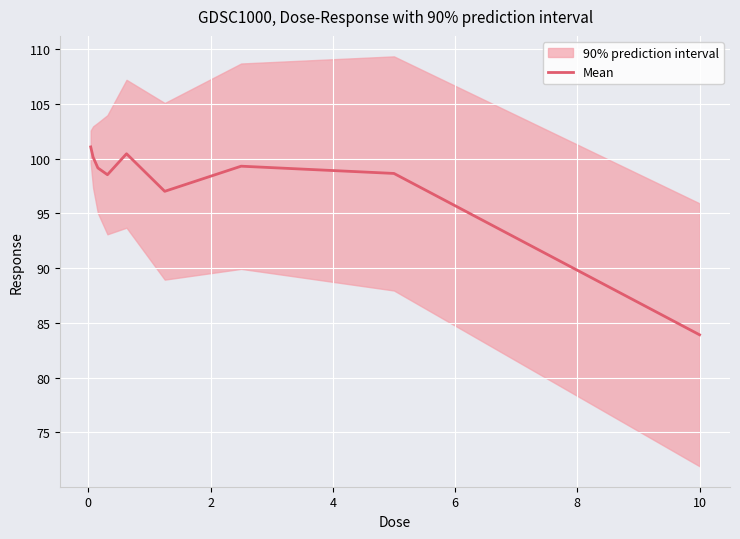

What is the minimum value for Mean?

83.9